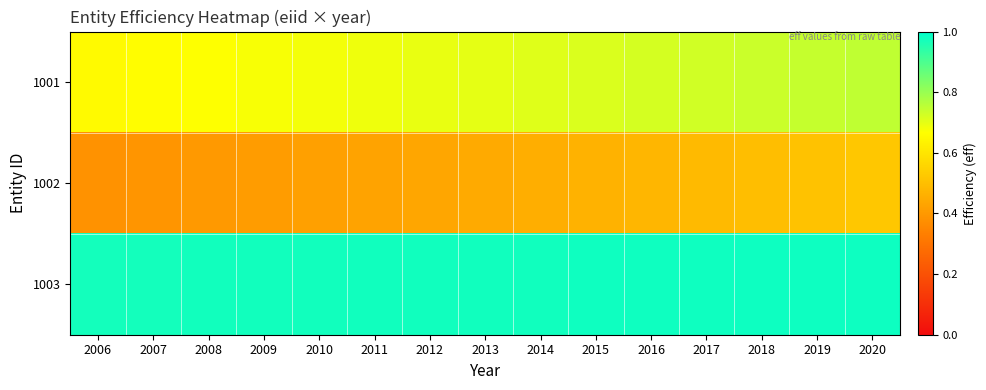

How many distinct data groups are displayed?

3